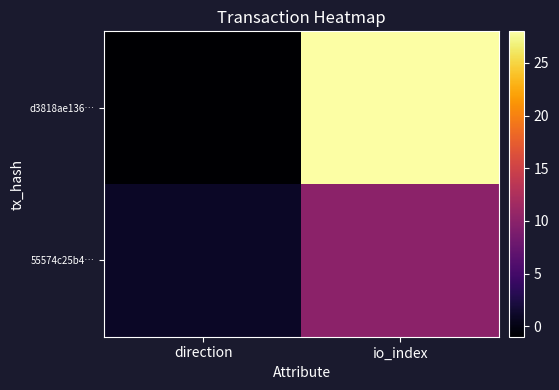

Which has a higher value, direction or io_index?

io_index